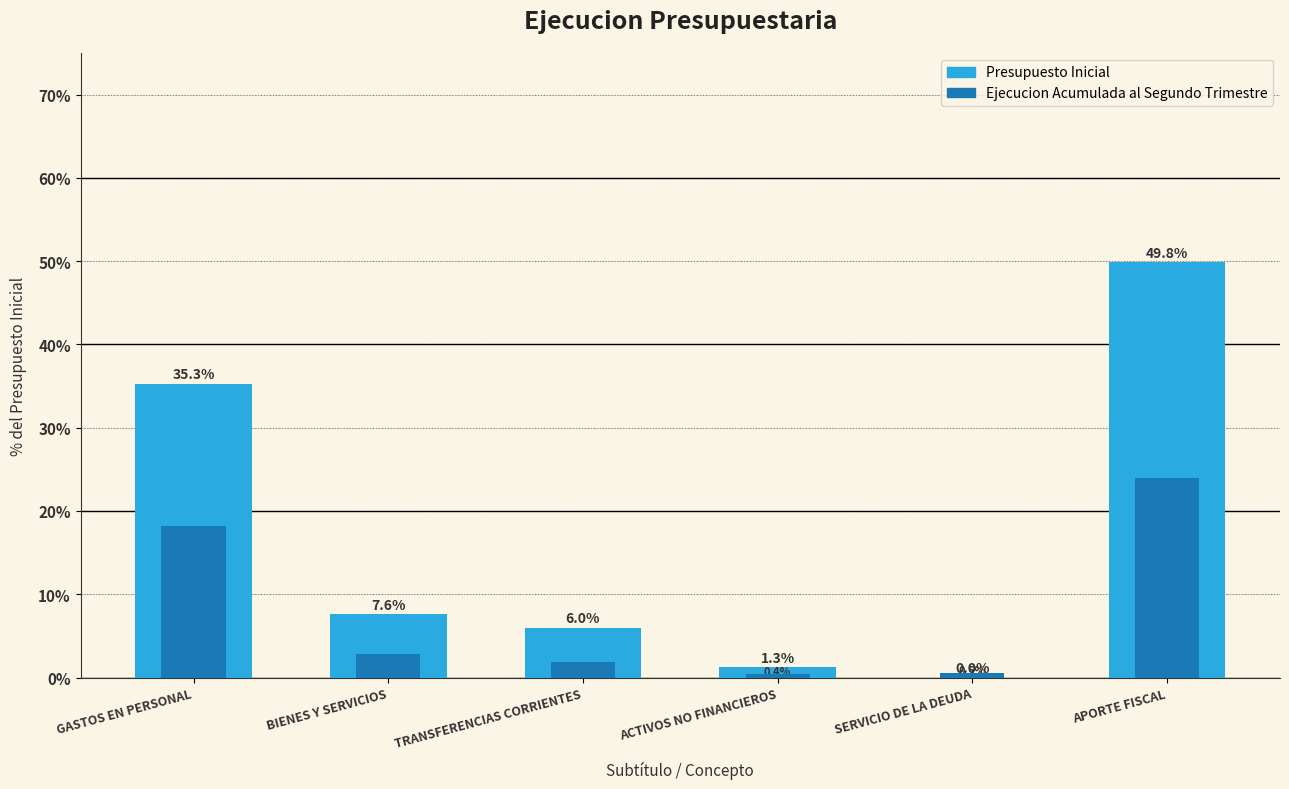

What is the minimum value for Ejecucion Acumulada al Segundo Trimestre?

0.4